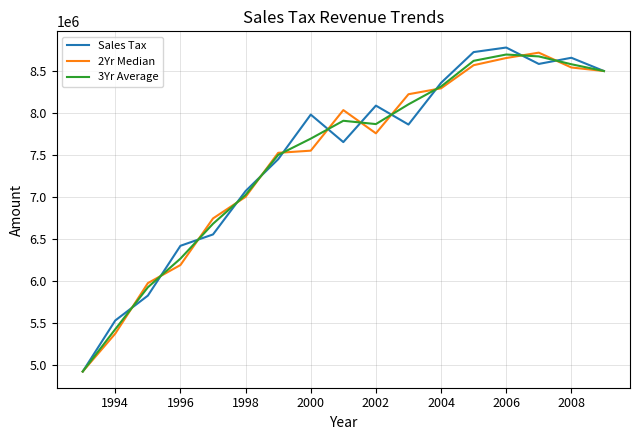

Which series has the largest range (max minus min)?

Sales Tax